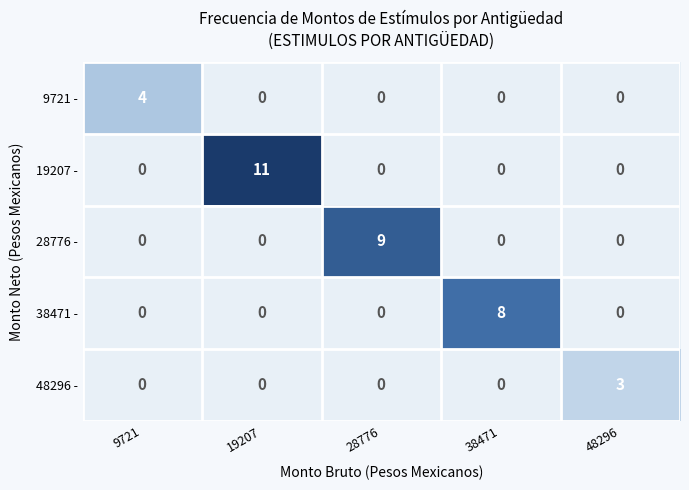

Reading left to right, extract all data points from this chart.

9721 -: 4	0	0	0	0
19207 -: 0	11	0	0	0
28776 -: 0	0	9	0	0
38471 -: 0	0	0	8	0
48296 -: 0	0	0	0	3